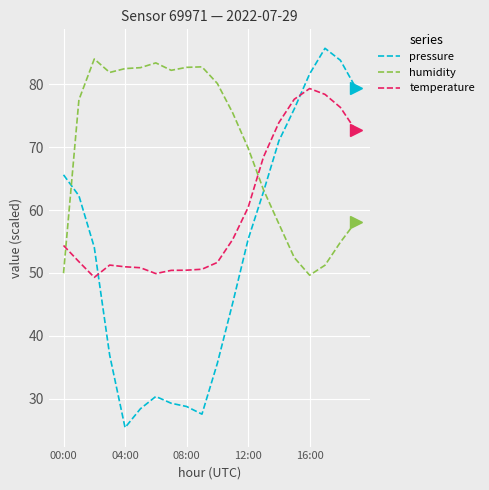

Does the chart display data point markers on the line(s)?

Yes